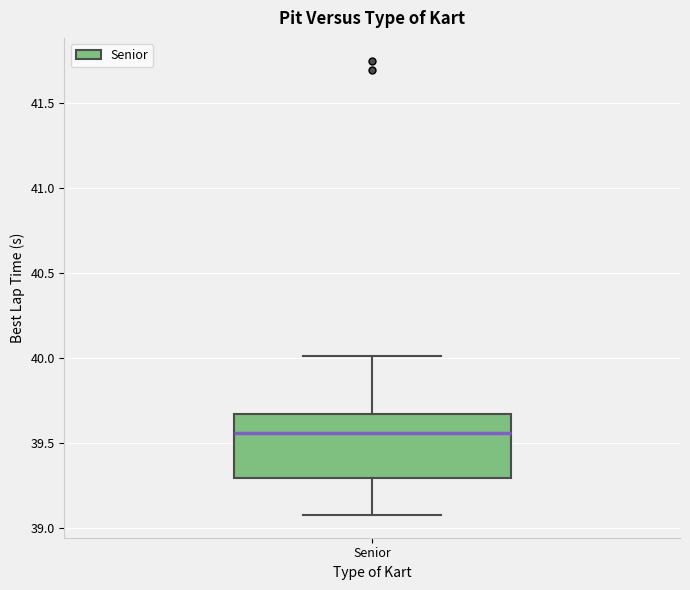

Transcribe this box plot: give where the median line is, the range the box spans, and where the two whiskers end, as read against the y-axis. The values are not printed on the chart, so give them approximately, as read against the axis.

median 39.55, box 39.30 to 39.65, whiskers 39.10 to 40.00